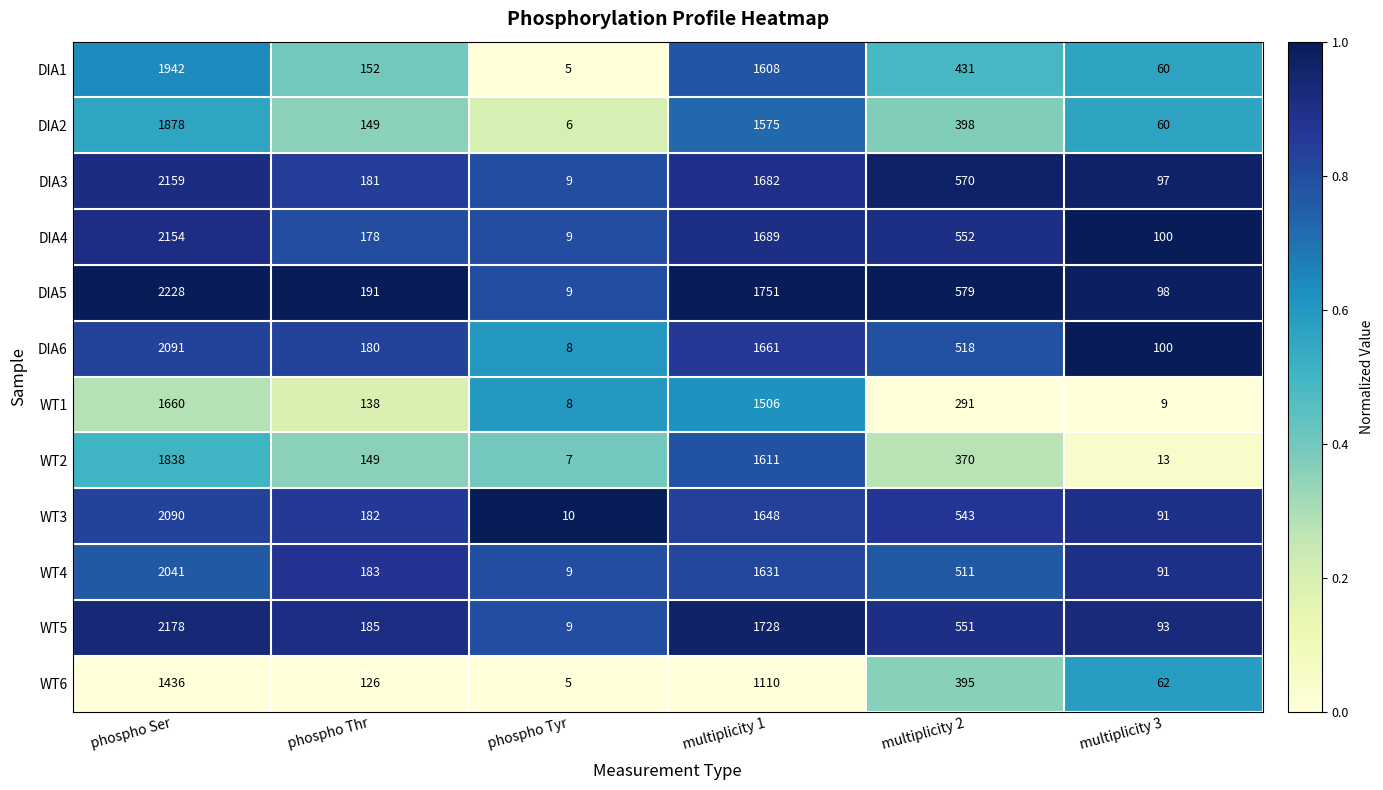

What is the approximate value of DIA6 at multiplicity 2?

518